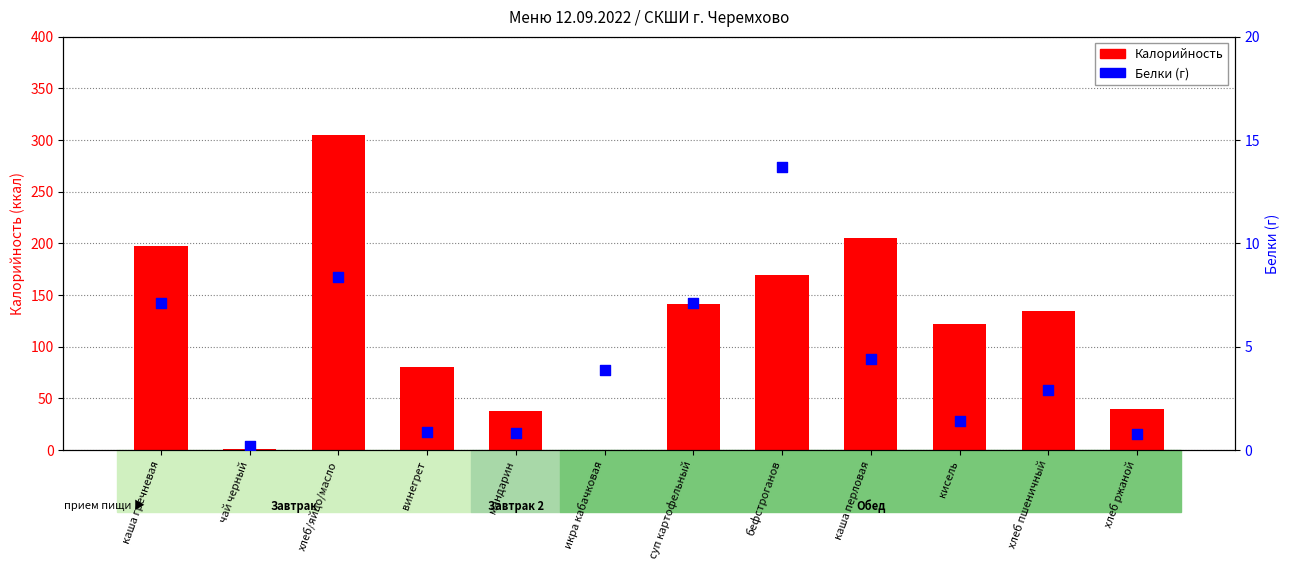

Is the value of Белки (г) at каша гречневая greater than the value of Калорийность at кисель?

No